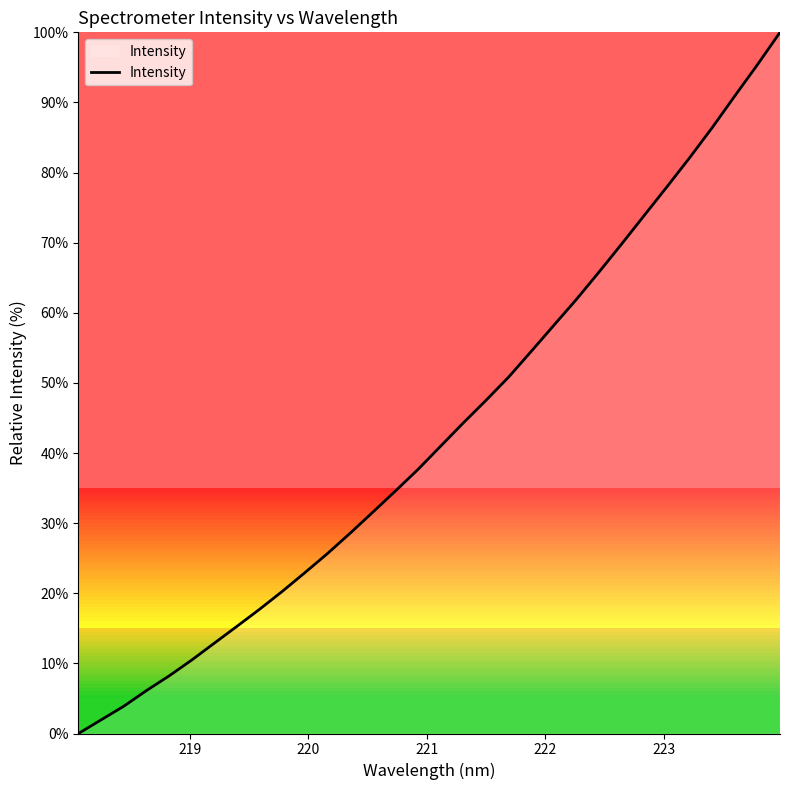

What is the greatest value displayed?

100.0